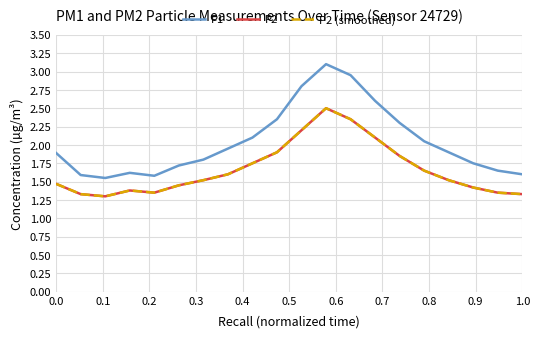

Does the chart display data point markers on the line(s)?

No